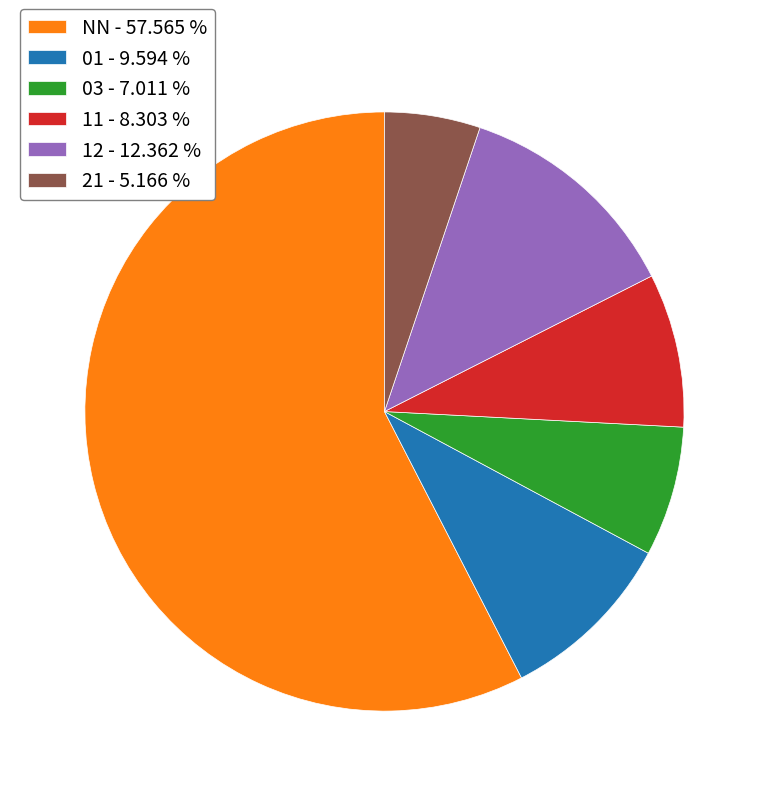

Between 12 - 12.362 % and 21 - 5.166 %, which is larger?

12 - 12.362 %